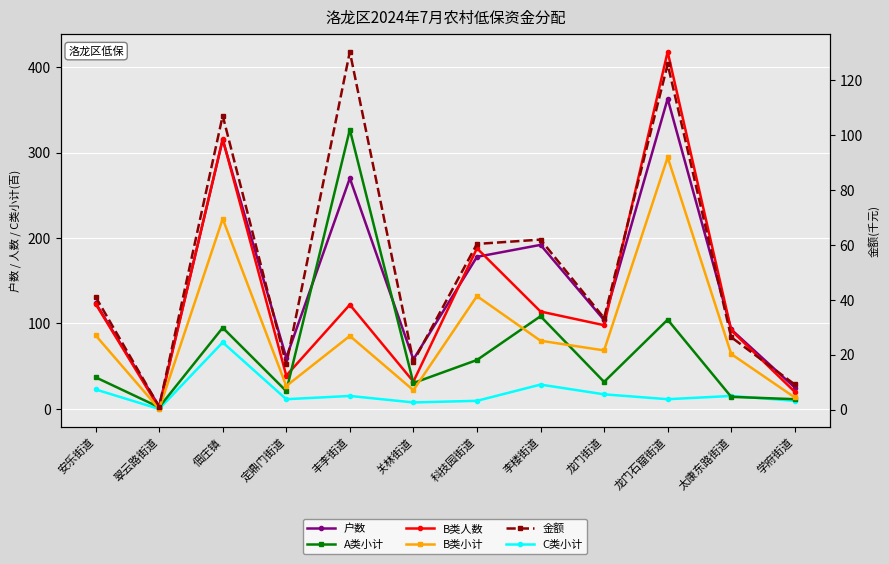

Which category has the highest value across all series?

龙门石窟街道